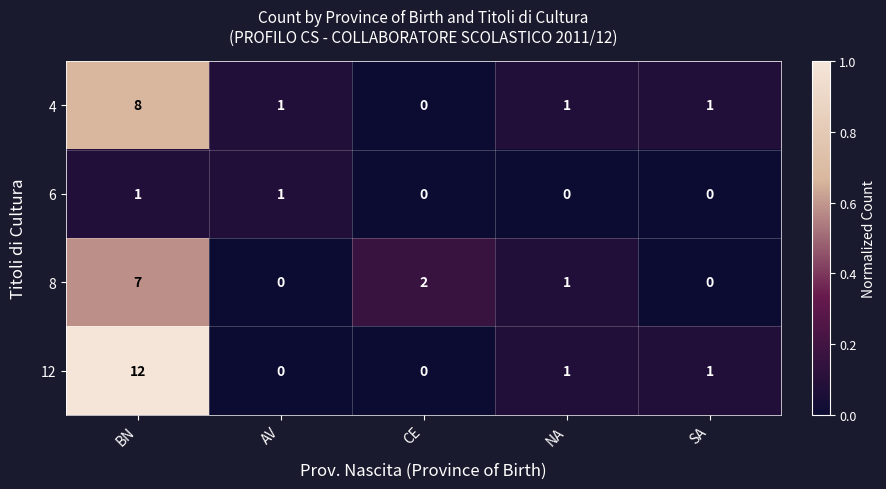

Reading right to left, transcribe all the data shown in this chart.

4: SA=1	NA=1	CE=0	AV=1	BN=8
6: SA=0	NA=0	CE=0	AV=1	BN=1
8: SA=0	NA=1	CE=2	AV=0	BN=7
12: SA=1	NA=1	CE=0	AV=0	BN=12